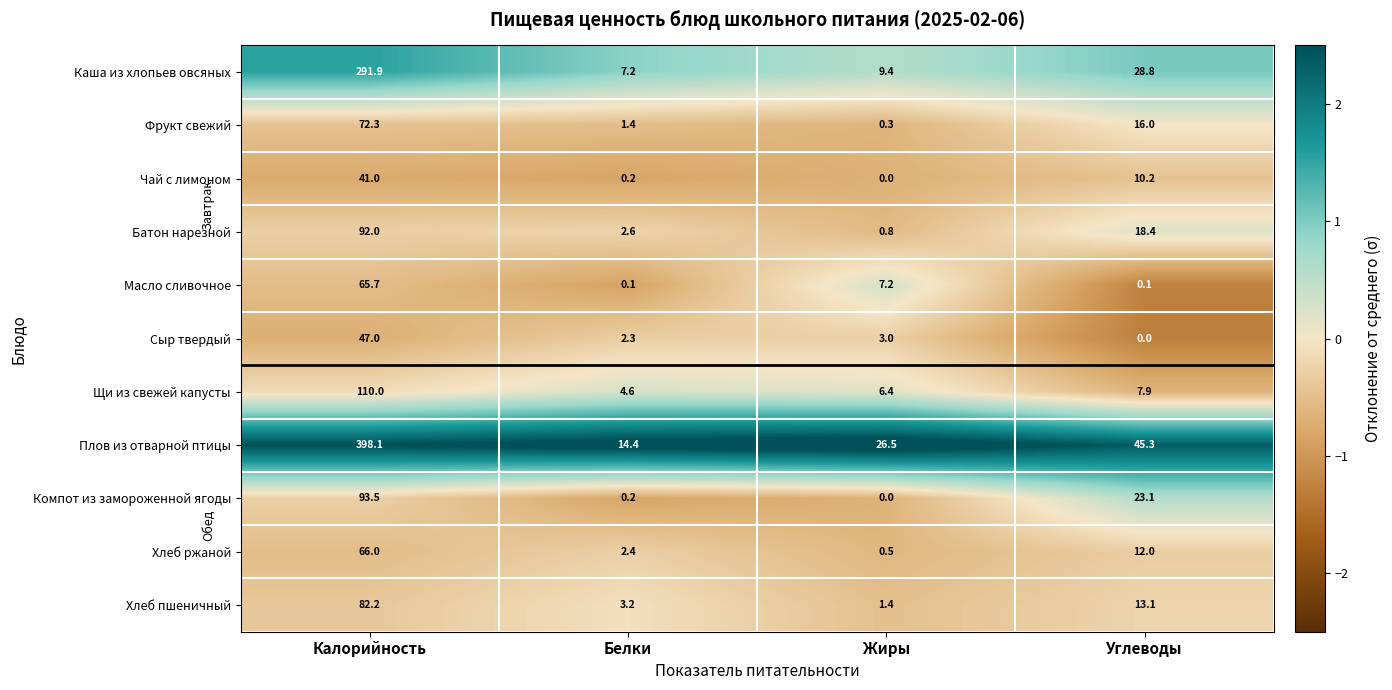

What is the difference between the Каша из хлопьев овсяных values at Калорийность and Жиры?

282.5